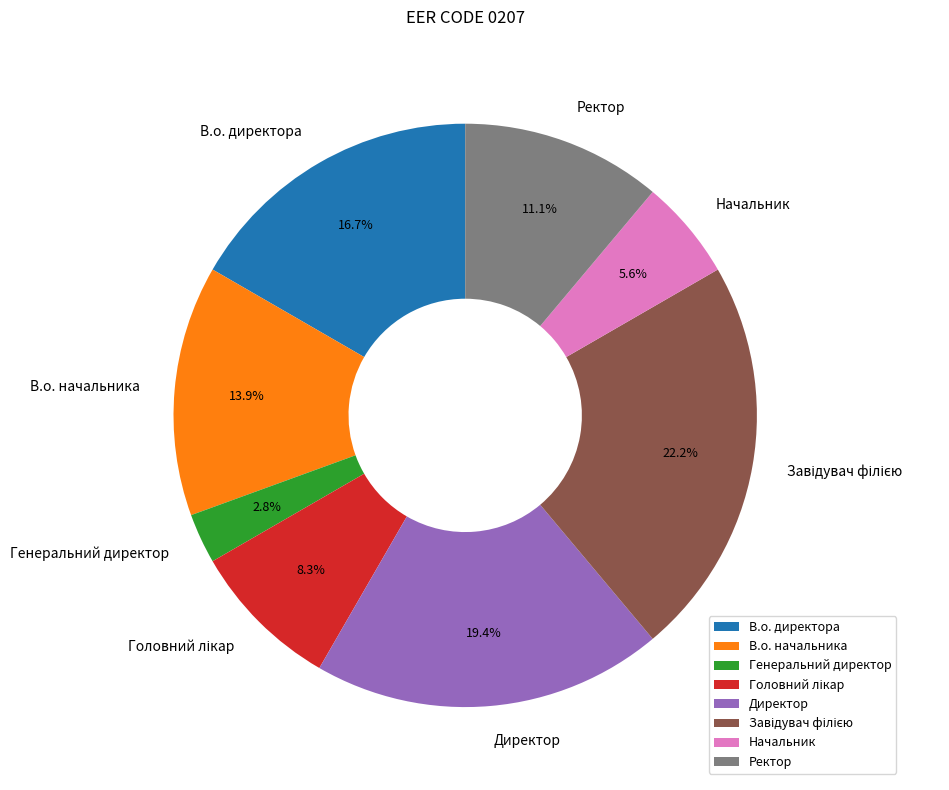

To the nearest percent, what is the difference between the Ректор and Начальник slice percentages?

6%